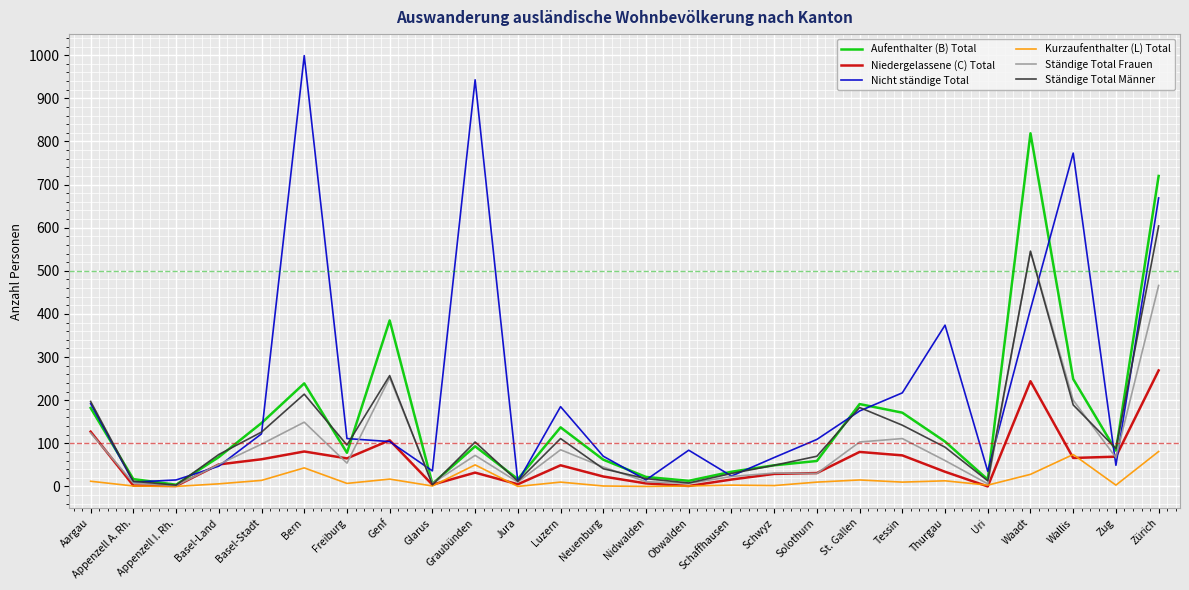

Where is the first local maximum for Aufenthalter (B) Total?

Bern